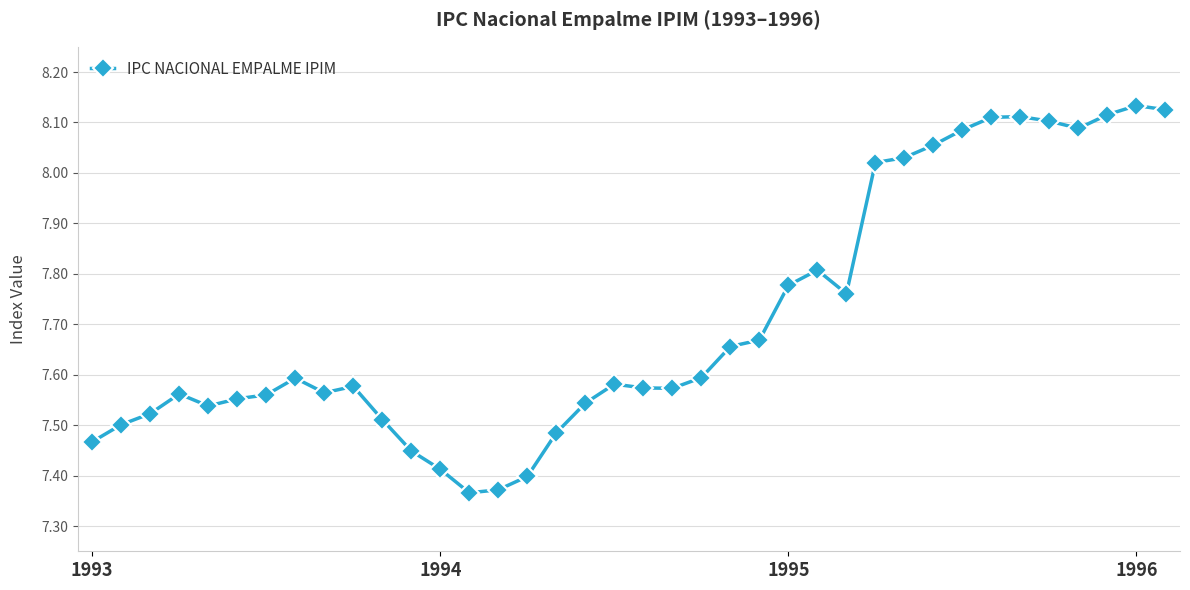

What is the difference between the maximum and minimum values?

0.8